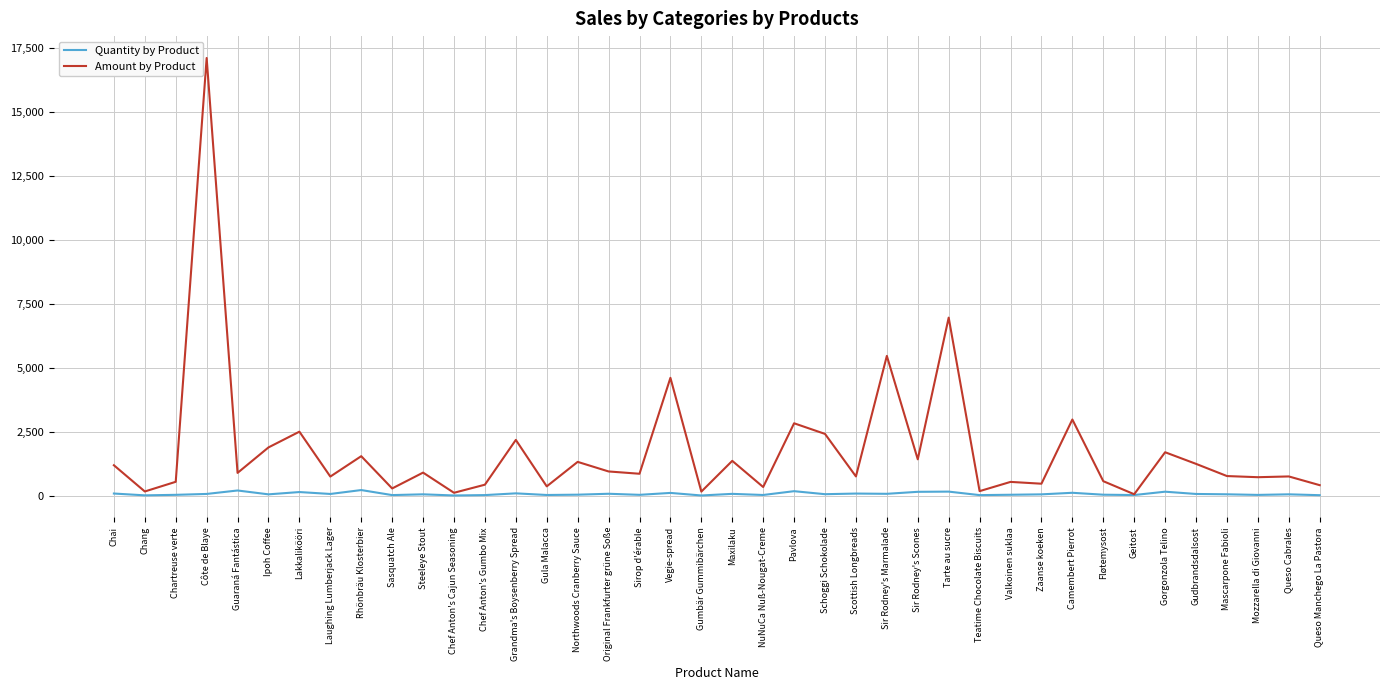

What is the maximum value shown in the chart?

17127.5